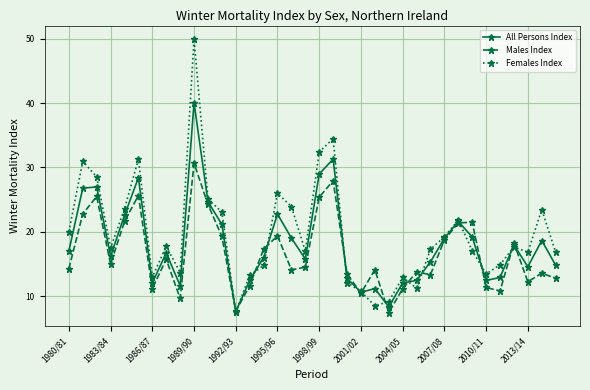

List the series in order of their peak value, lowest first.

Males Index, All Persons Index, Females Index